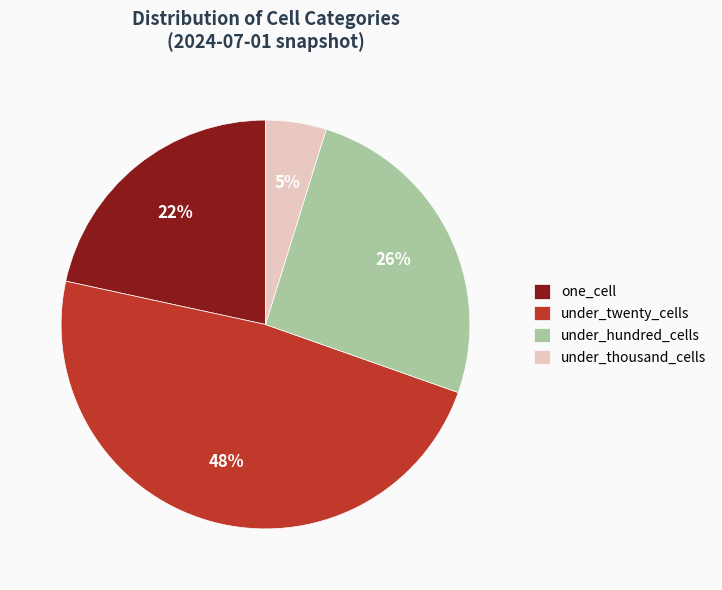

Is there a majority slice in this chart?

No